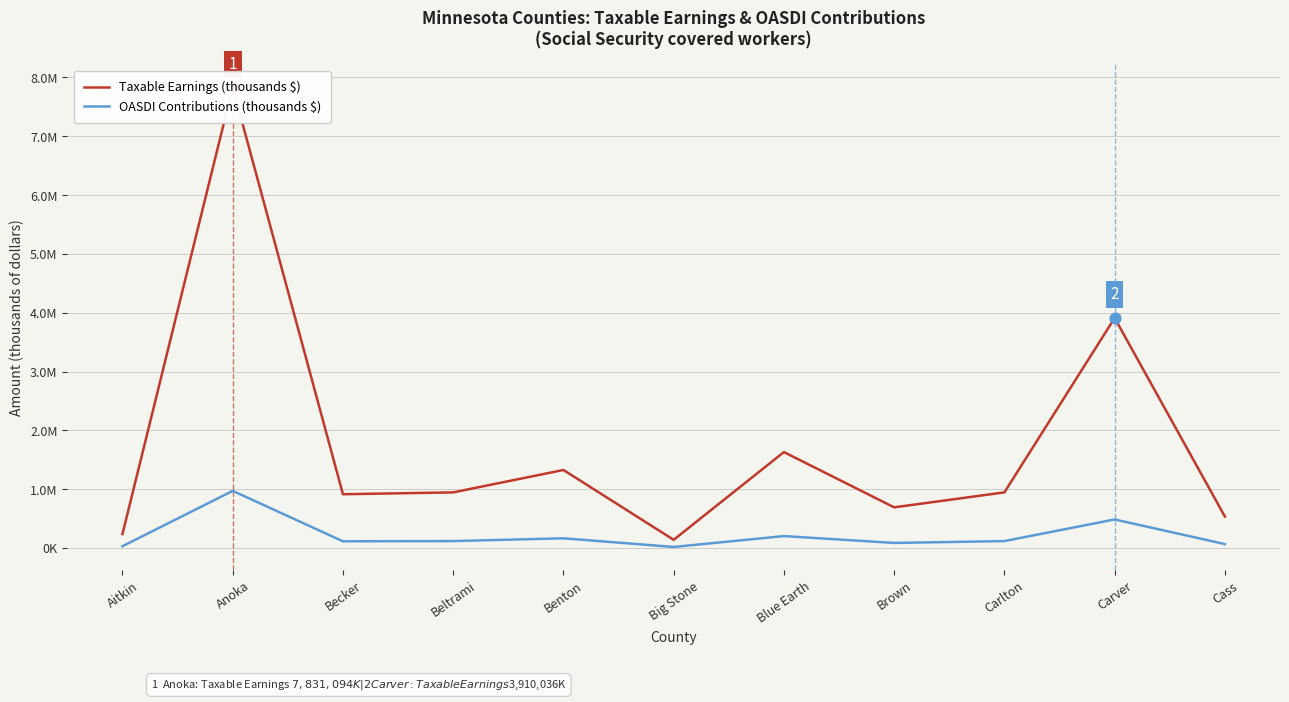

What are all the series names shown in the legend?

Taxable Earnings (thousands $), OASDI Contributions (thousands $)